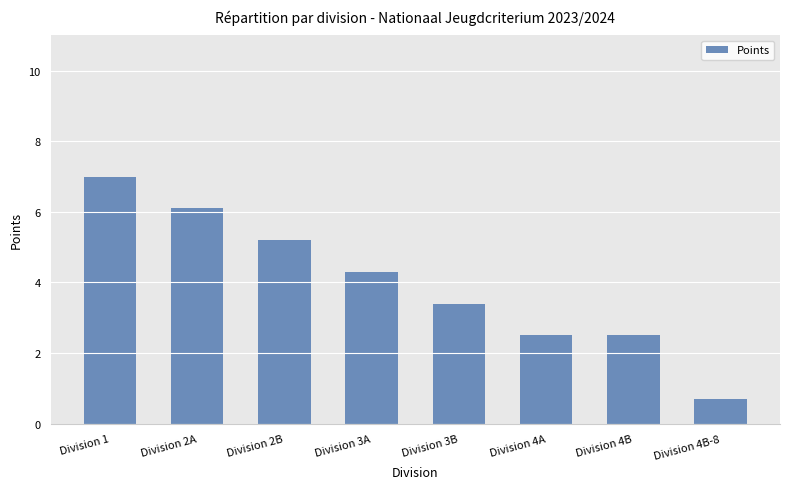

The chart shows a value of 2.7 at Division 1. True or false?

False